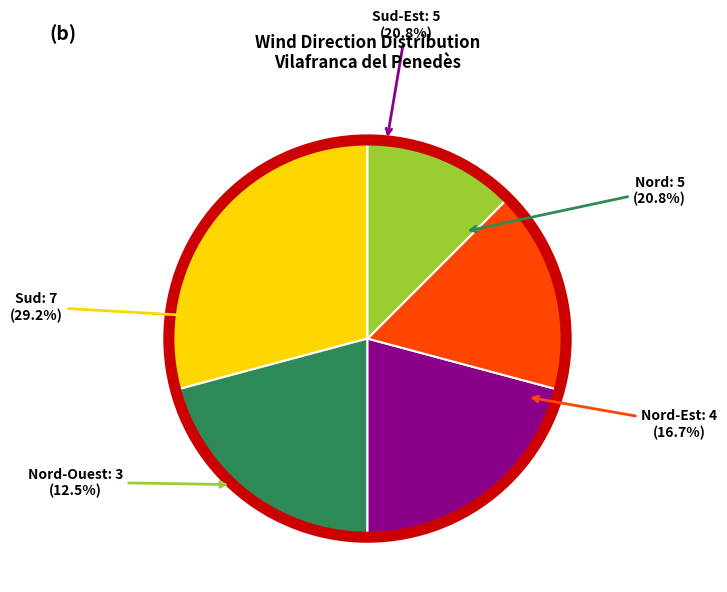

What percentage is the Nord-Ouest slice, to the nearest percent?

12%